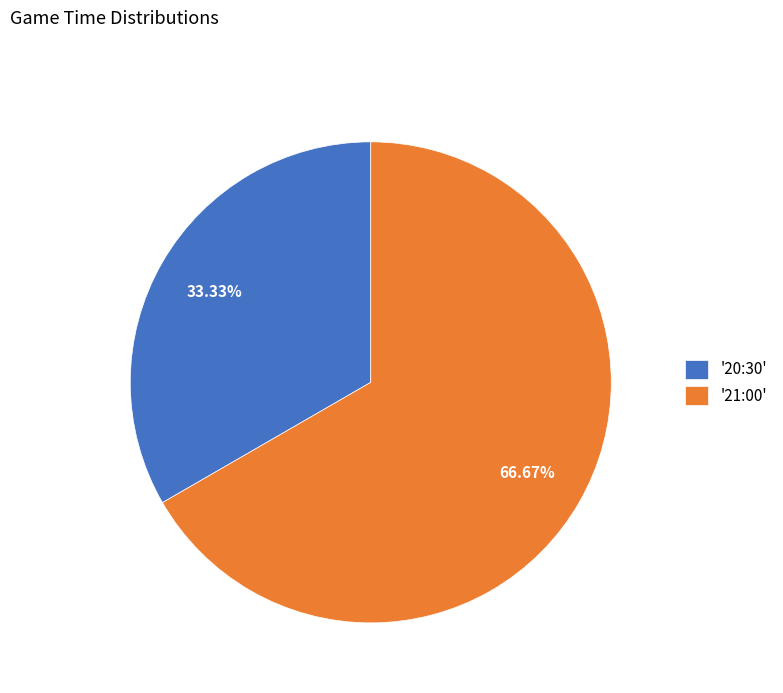

Which slice is the smallest?

'20:30'